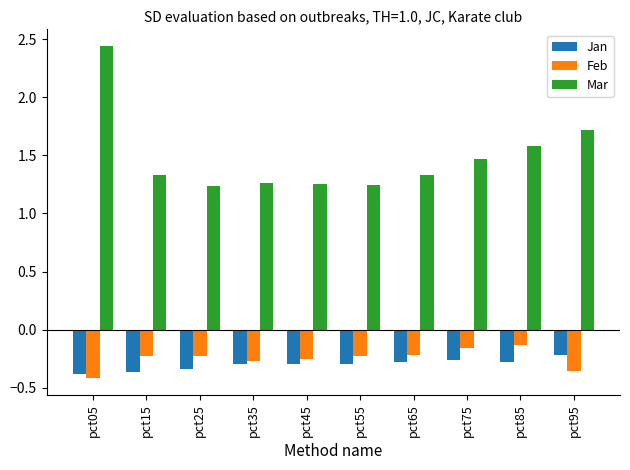

Rank the series by their maximum value, from lowest to highest.

Jan, Feb, Mar